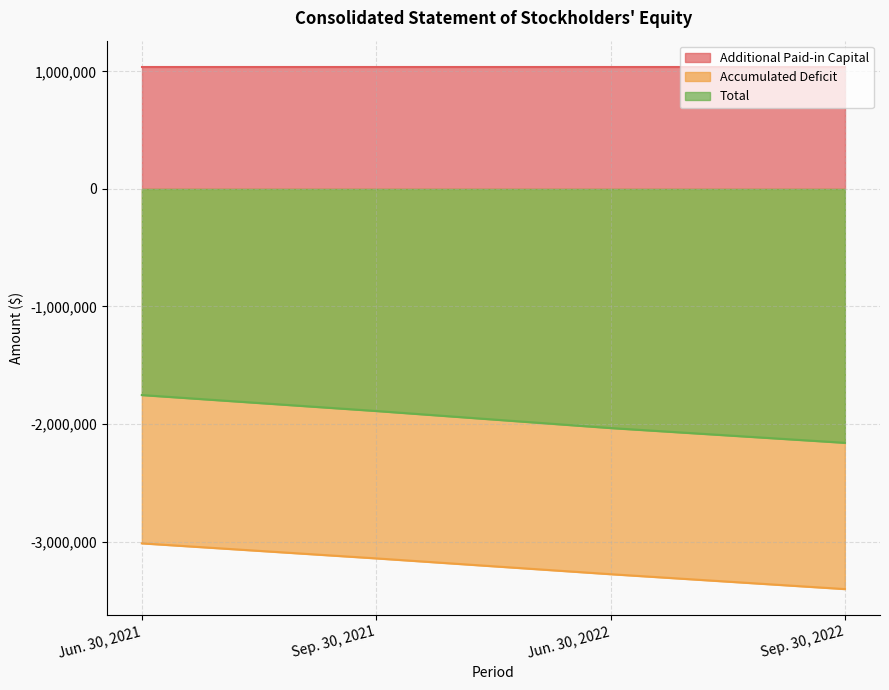

True or false: Total and Accumulated Deficit intersect in this chart.

False